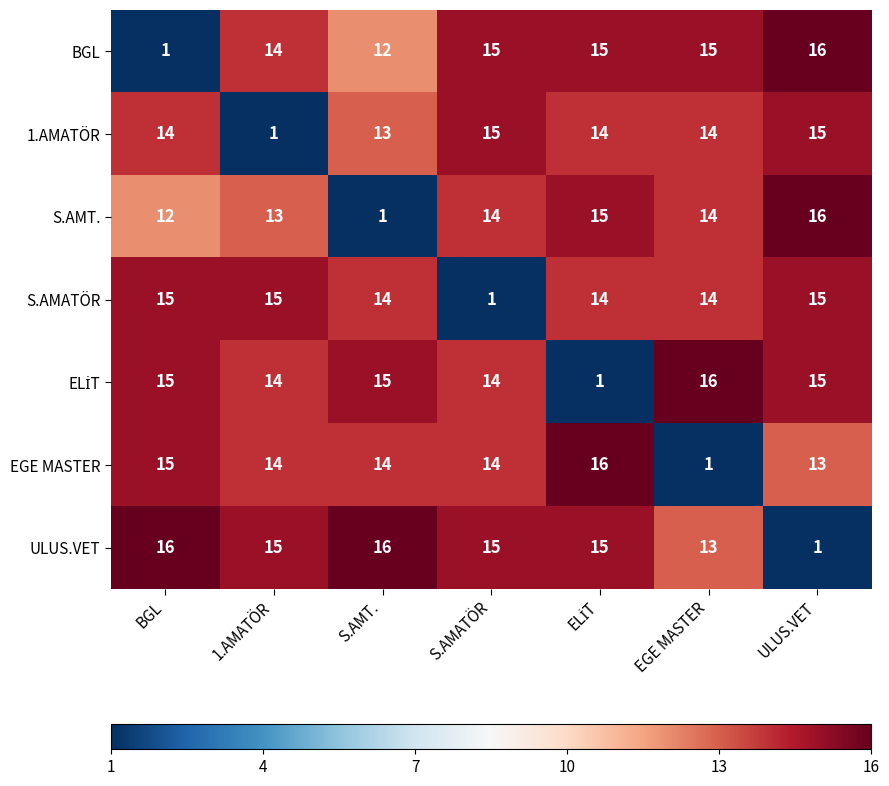

What is the difference between the highest and lowest values at ULUS.VET?

15